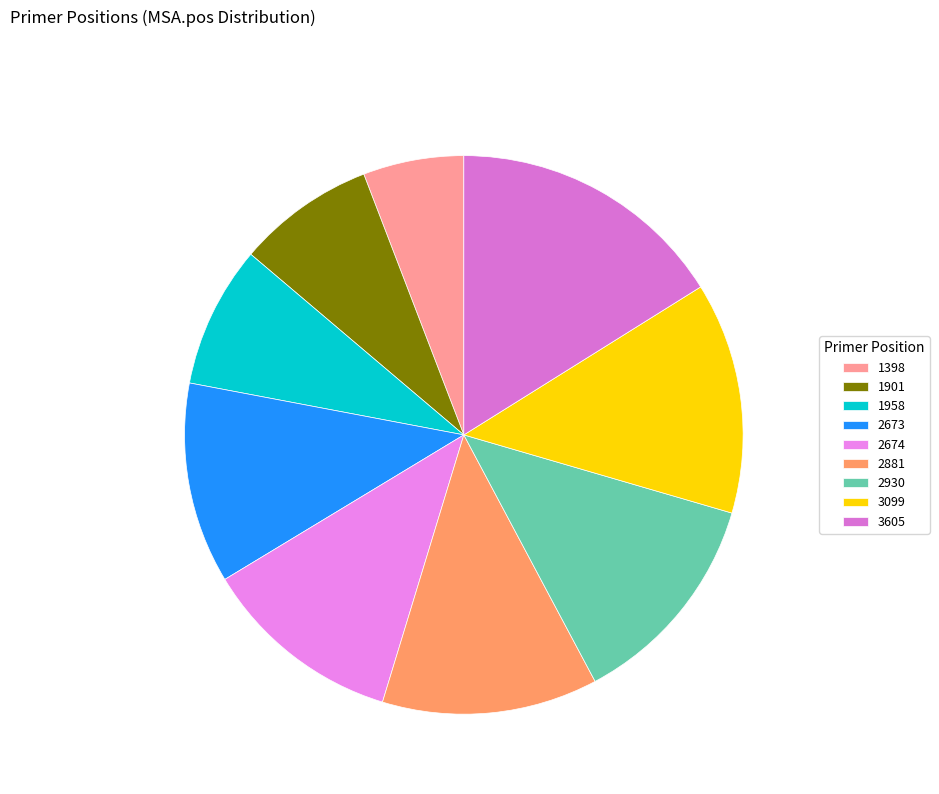

To the nearest percent, what portion does 1958 represent?

8%